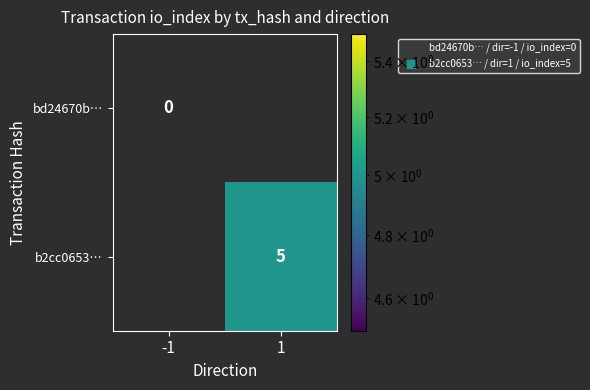

The value of b2cc0653… at 1 is 5. True or false?

True